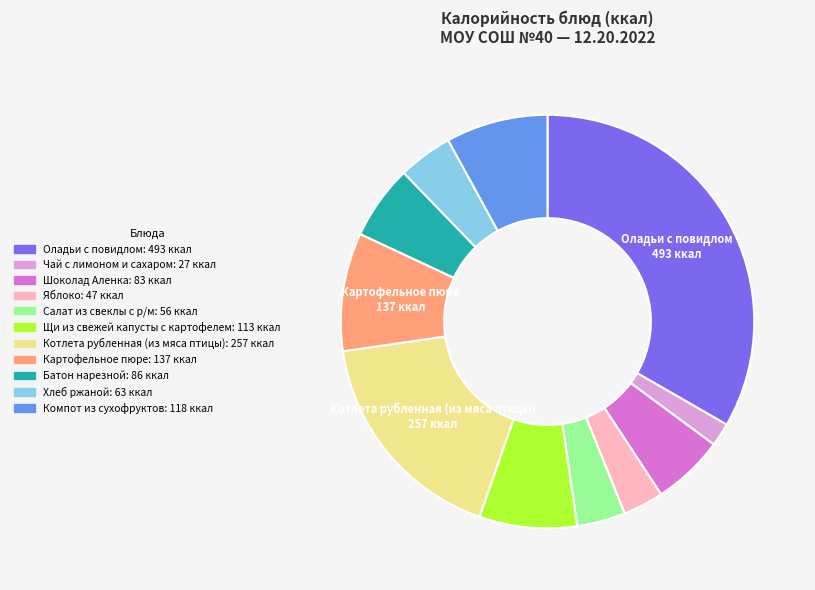

Is there any slice that represents more than half of the pie?

No